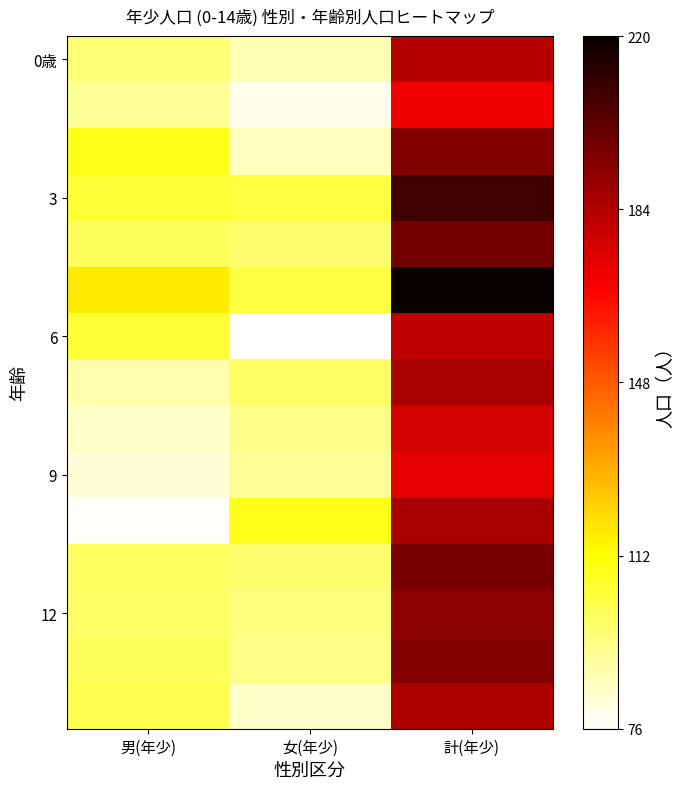

Between 男(年少) and 計(年少), which is larger?

計(年少)